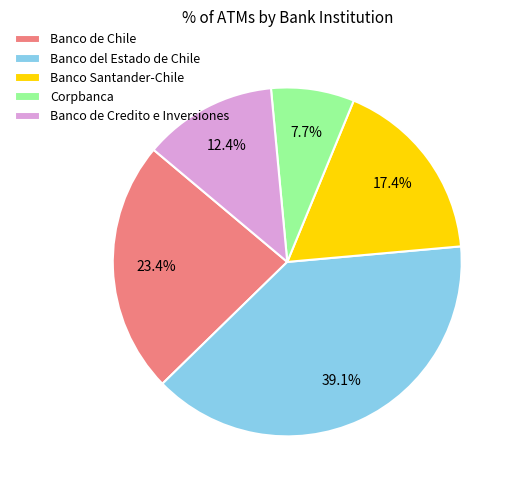

True or false: Banco Santander-Chile accounts for 25% of the total.

False